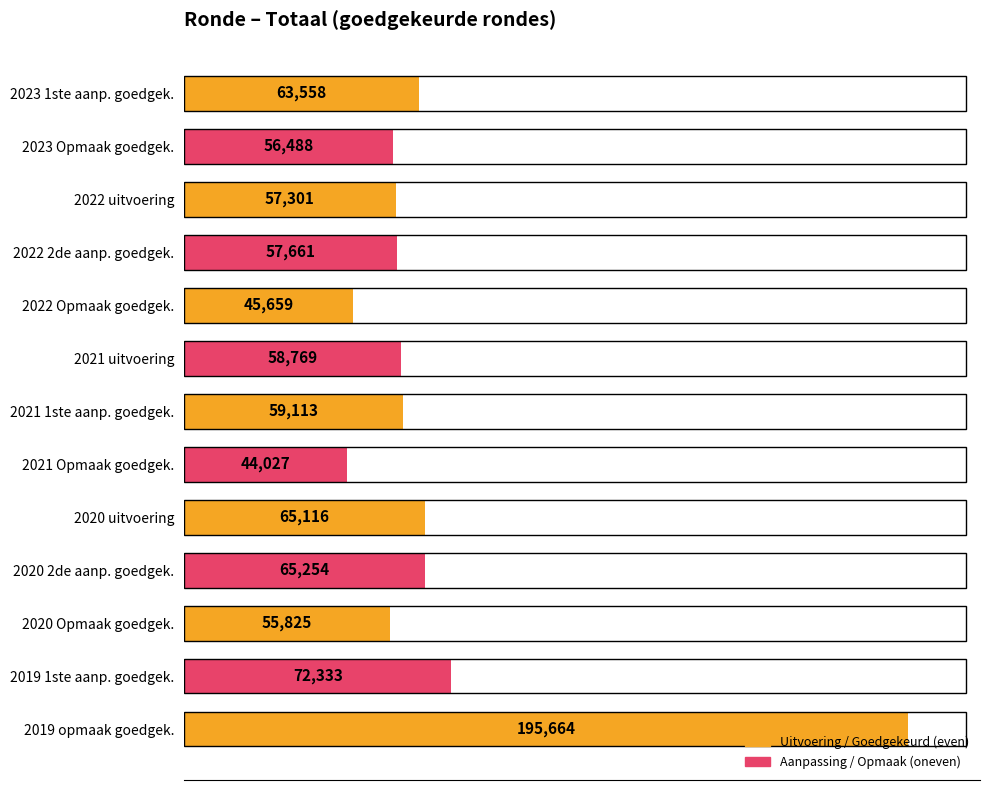

Rank the categories by value from highest to lowest.

2019 opmaak goedgek., 2019 1ste aanp. goedgek., 2020 2de aanp. goedgek., 2020 uitvoering, 2023 1ste aanp. goedgek., 2021 1ste aanp. goedgek., 2021 uitvoering, 2022 2de aanp. goedgek., 2022 uitvoering, 2023 Opmaak goedgek., 2020 Opmaak goedgek., 2022 Opmaak goedgek., 2021 Opmaak goedgek.